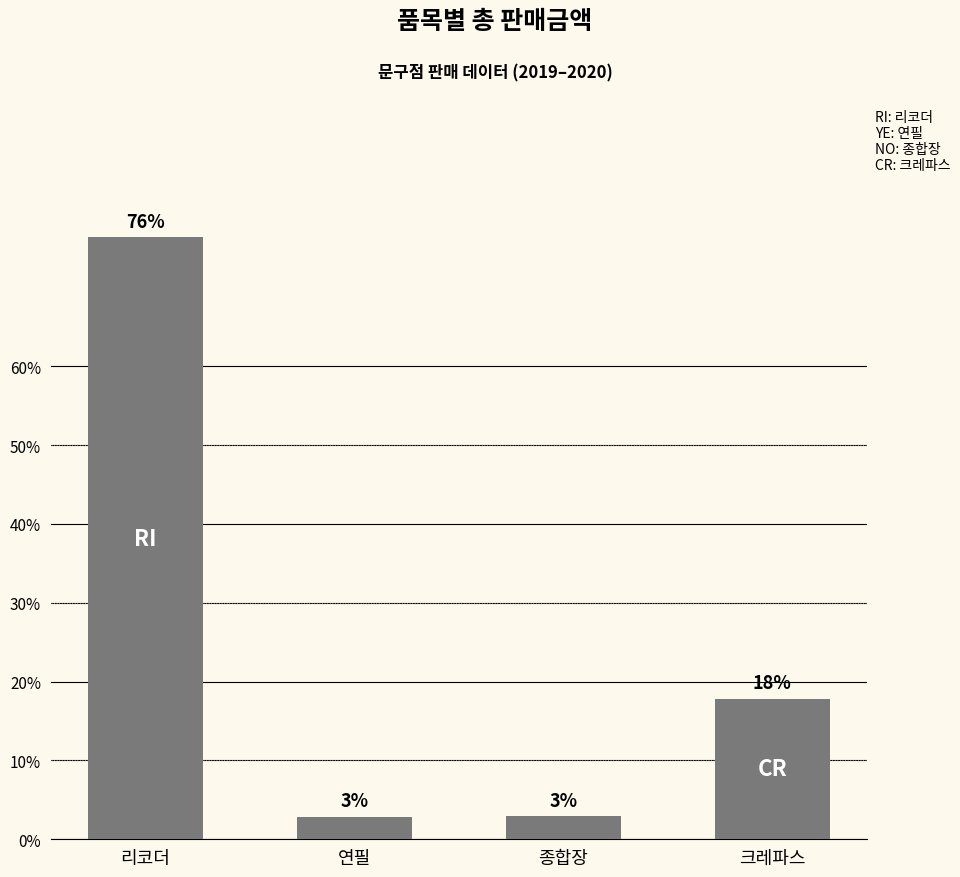

List the labels in order of value, smallest first.

연필, 종합장, 크레파스, 리코더